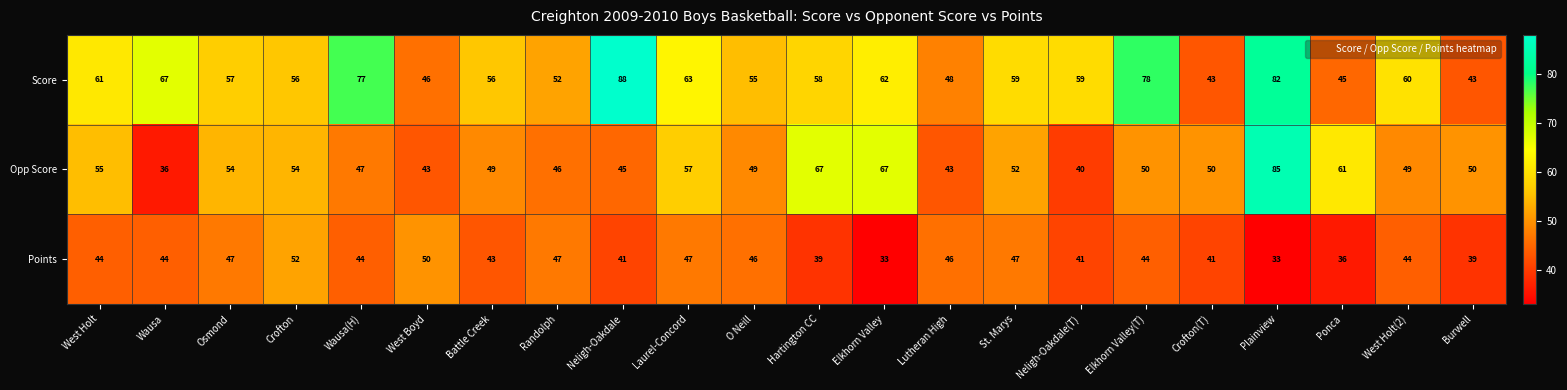

What is the difference between the highest and lowest values at Ponca?

25